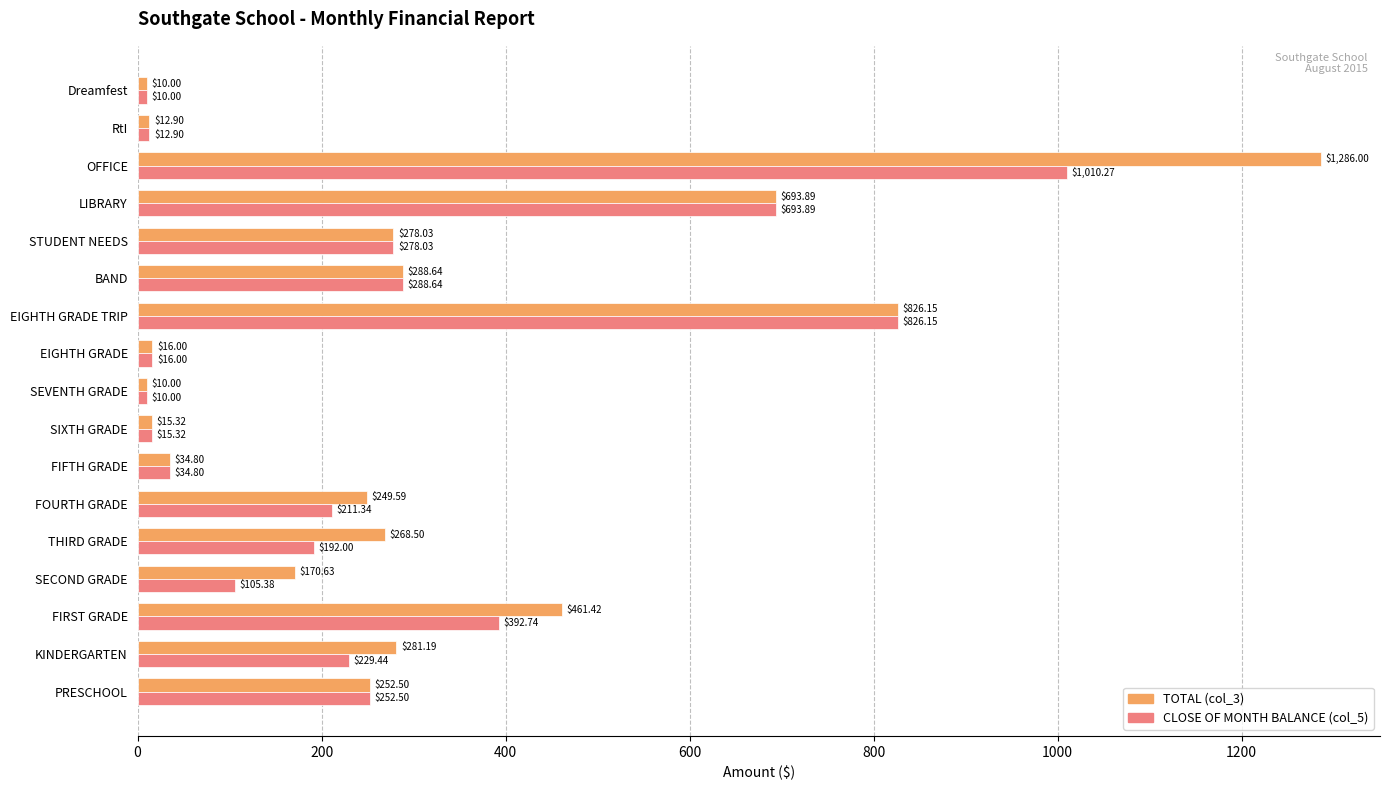

How many data points does each series have?

17